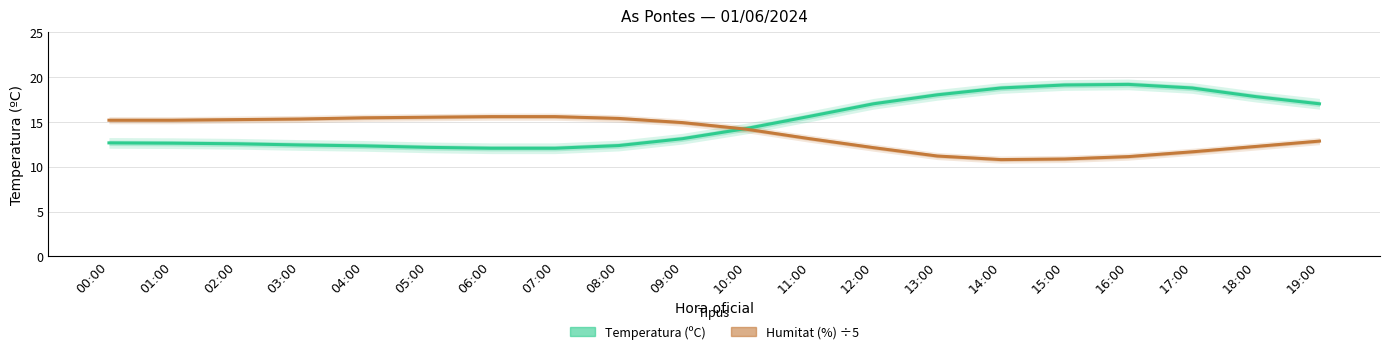

Where is the first local minimum for Humitat (%) ÷5?

14:00